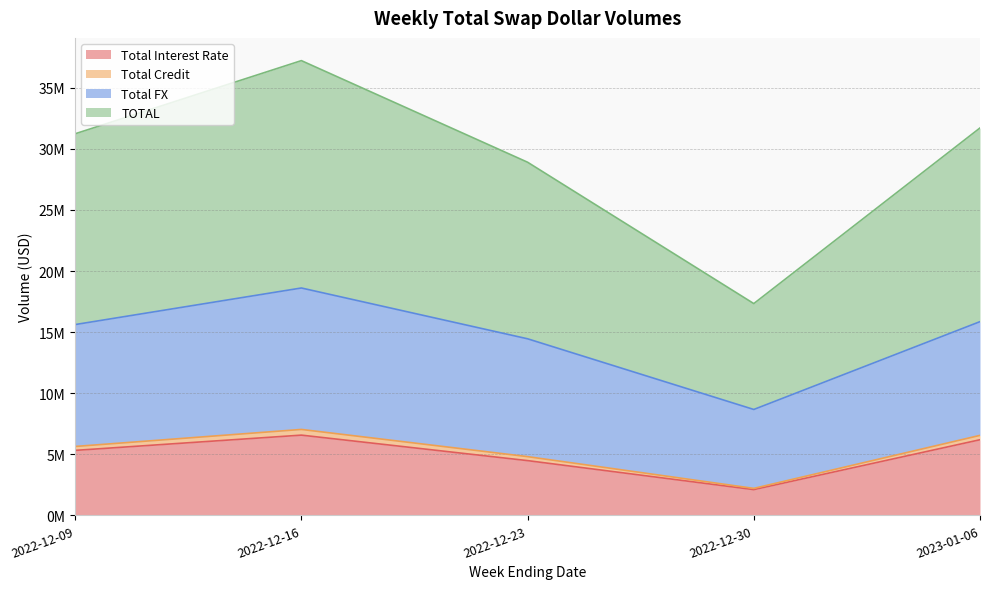

What is the smallest value displayed?

2107518